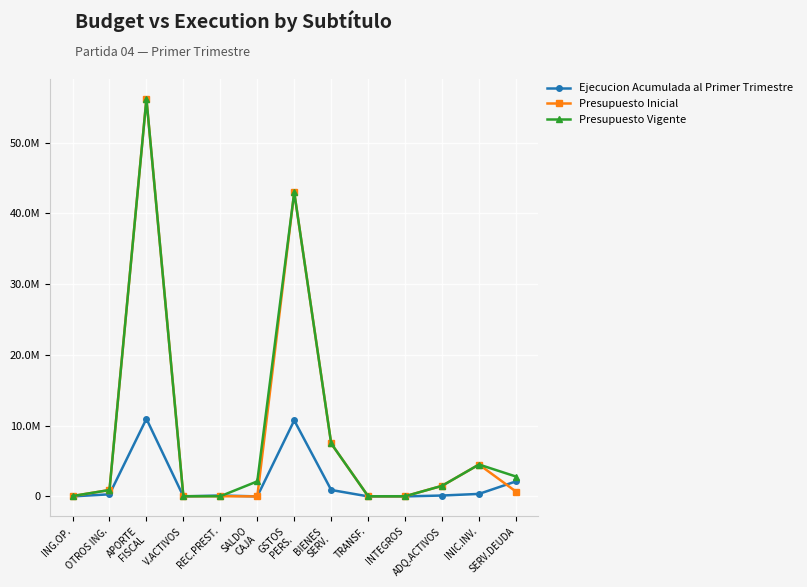

Which label corresponds to the smallest value in the chart?

SALDO
CAJA